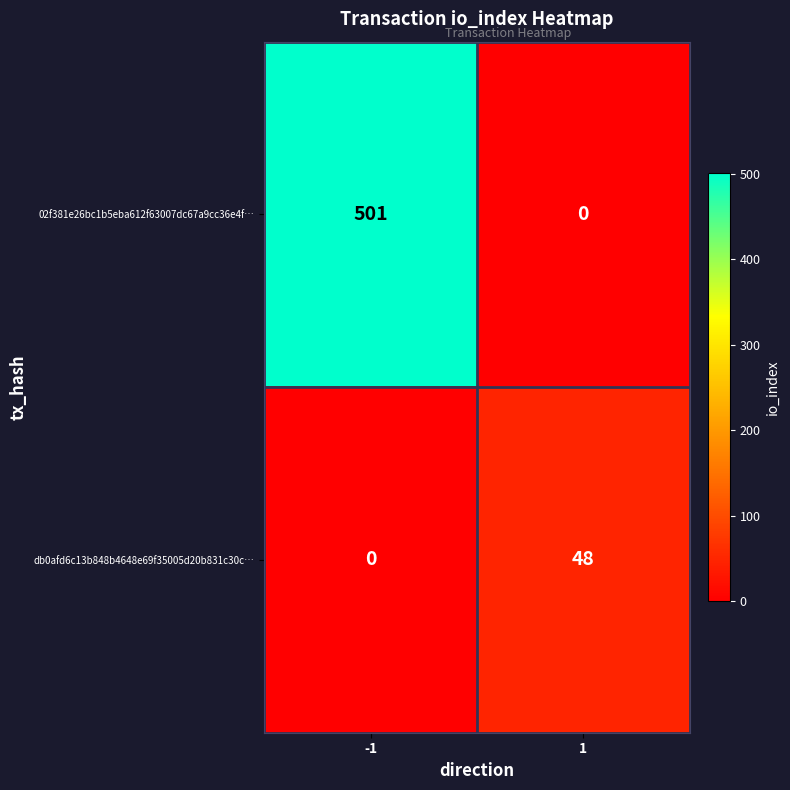

Which series has the largest total across all categories?

02f381e26bc1b5eba612f63007dc67a9cc36e4f…